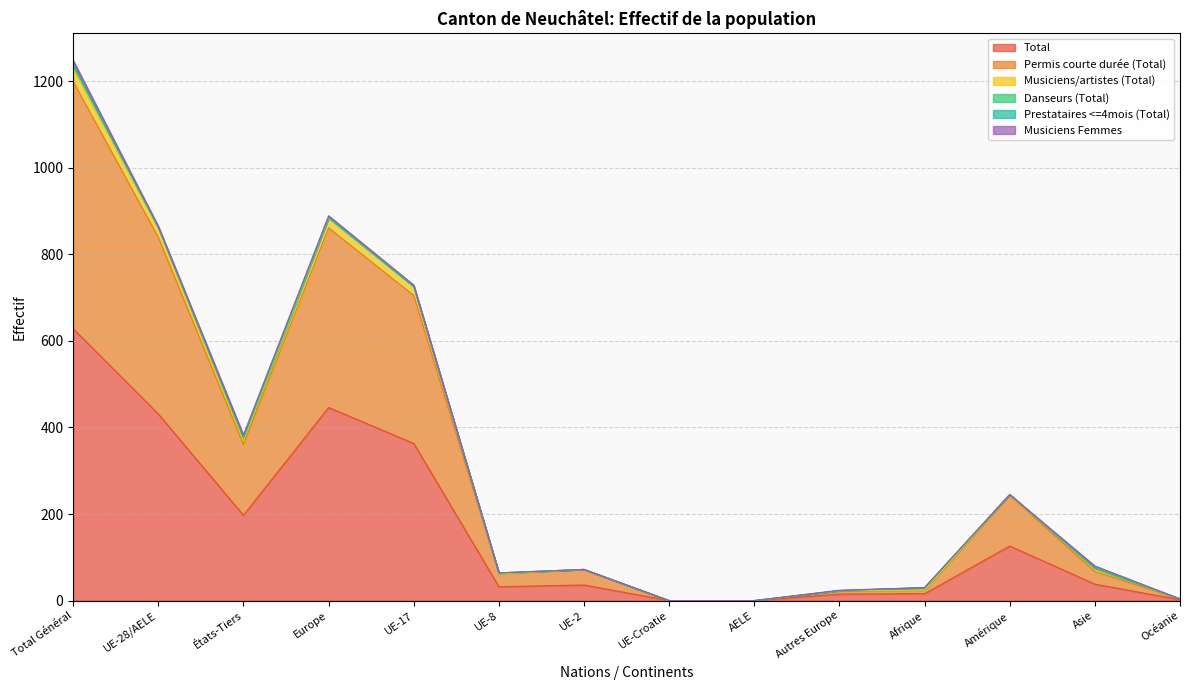

Is it true that Musiciens/artistes (Total) equals 117 at UE-2?

False